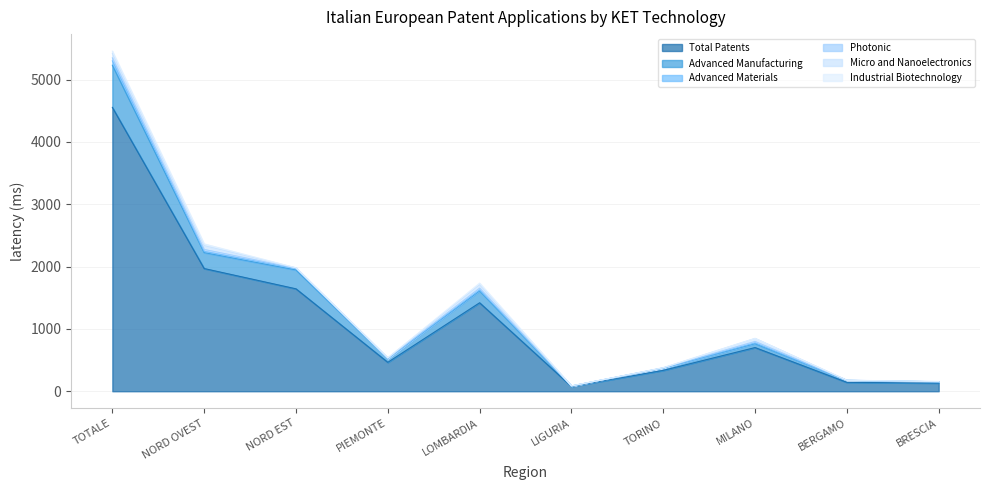

Which category has the highest value in the Total Patents series?

TOTALE